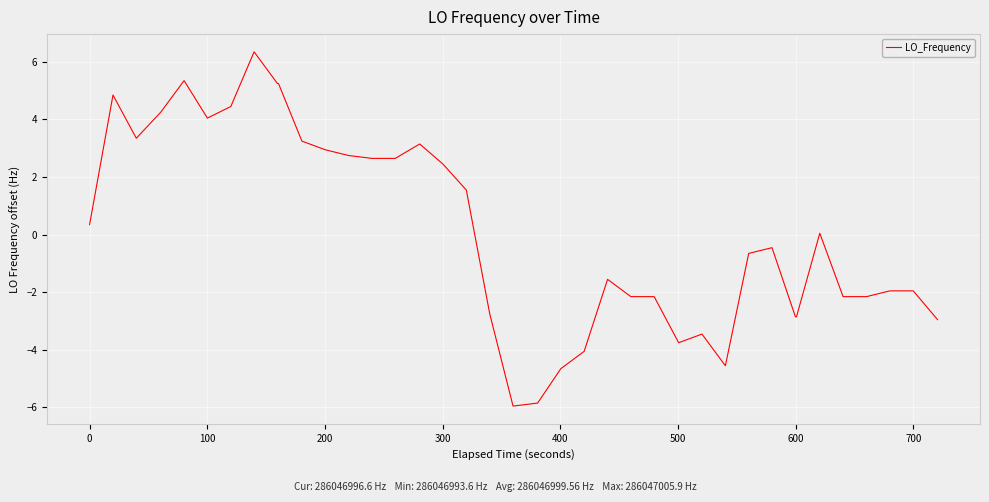

What is the difference between the maximum and minimum values?

12.3